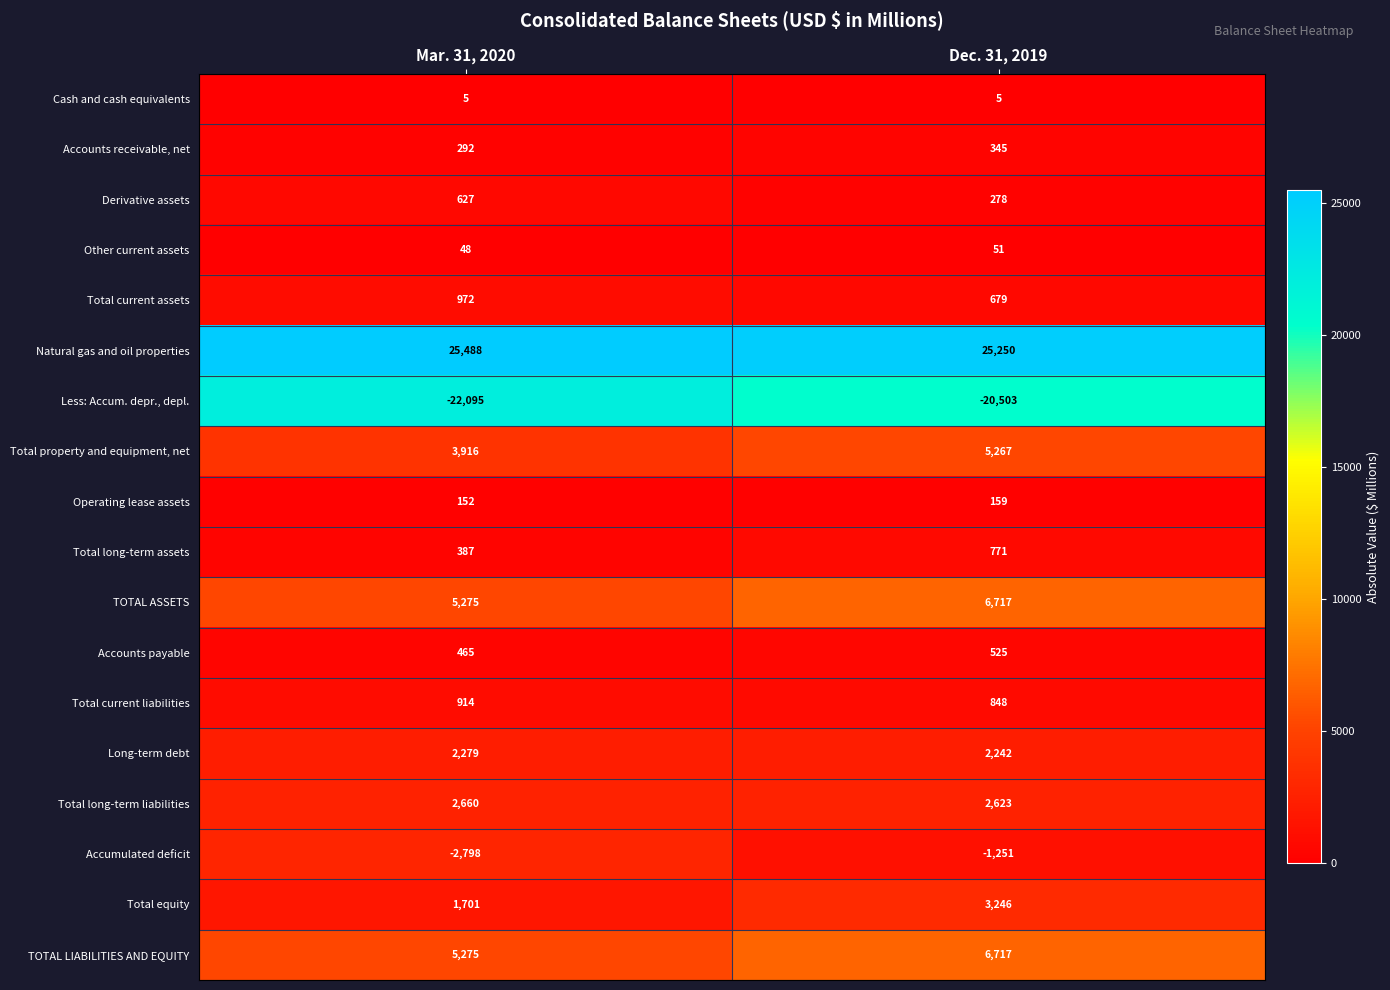

List the labels in order of Total current assets value, largest first.

Mar. 31, 2020, Dec. 31, 2019